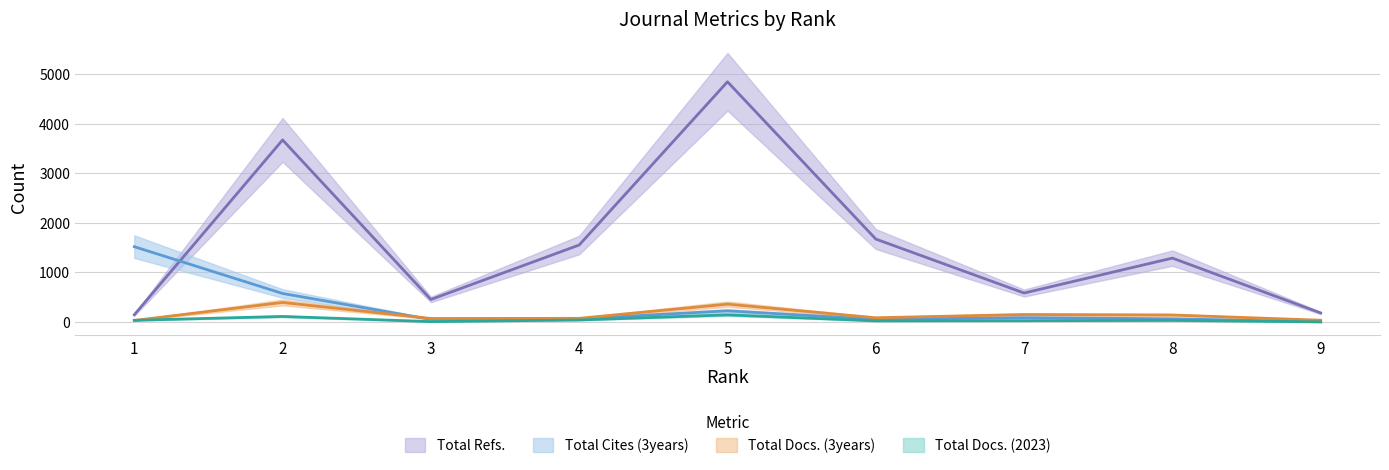

Where is the first local maximum for Total Cites (3years)?

5